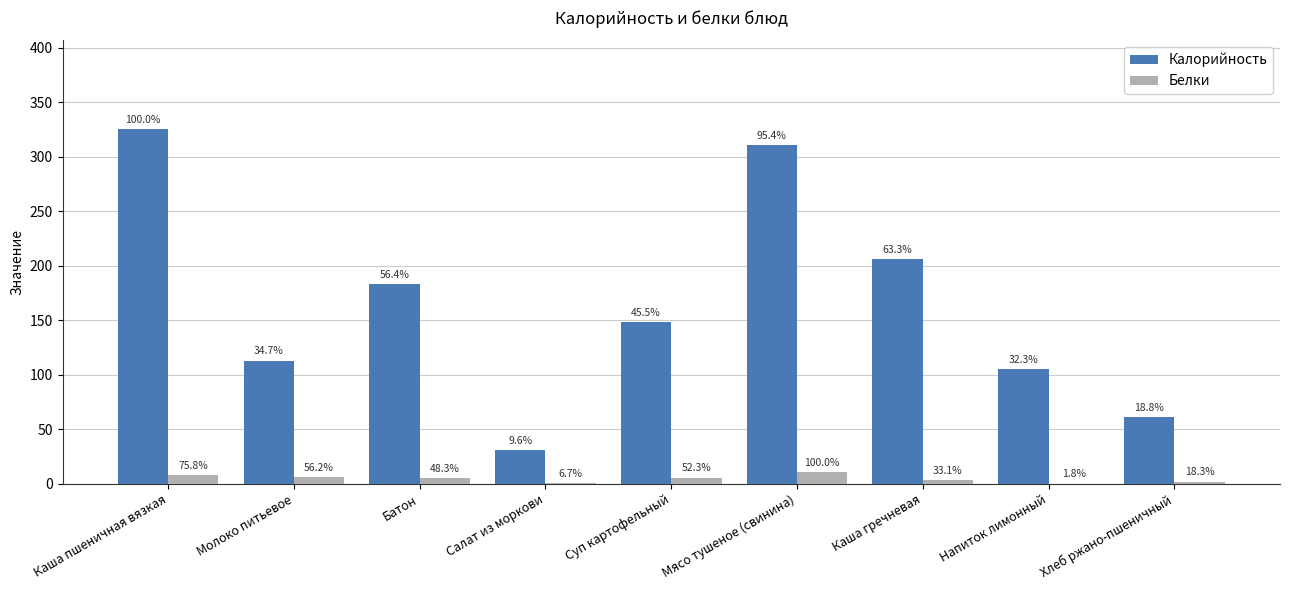

At which label is Калорийность closest to 178?

Батон